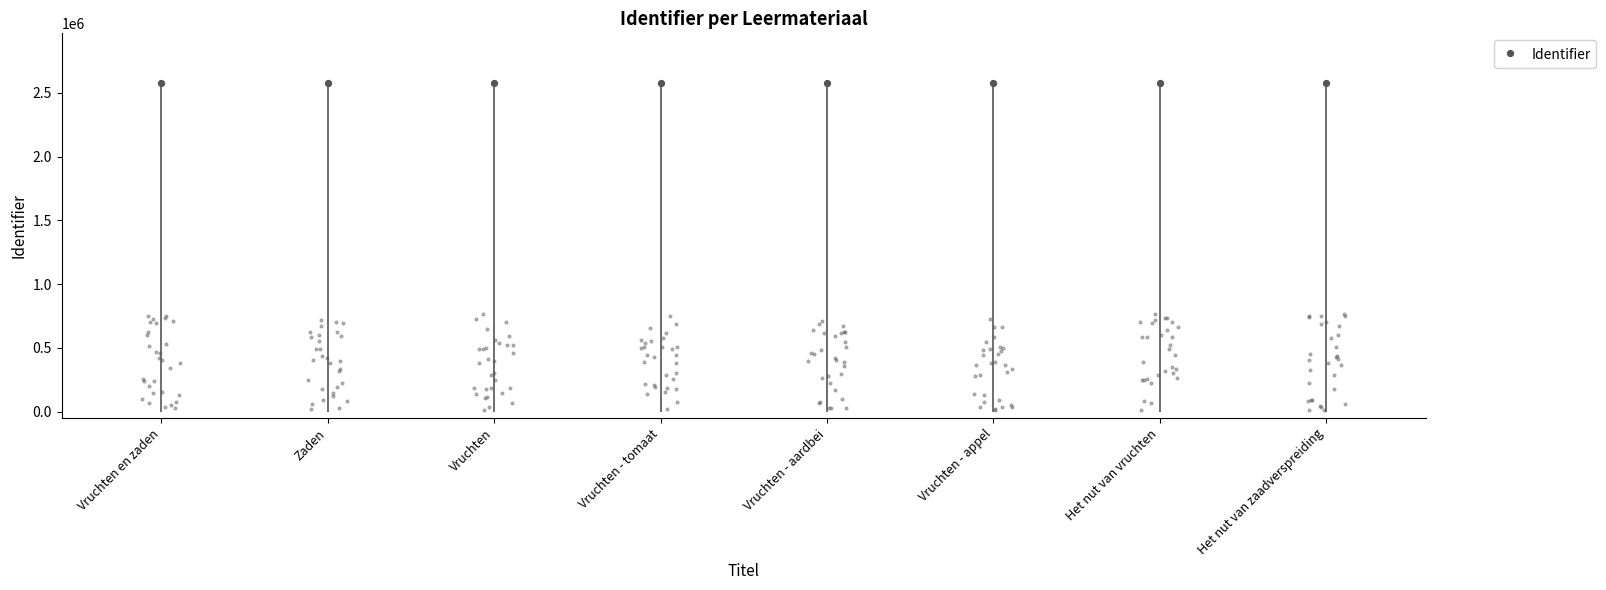

Which has a higher value, Vruchten - aardbei or Het nut van zaadverspreiding?

Het nut van zaadverspreiding